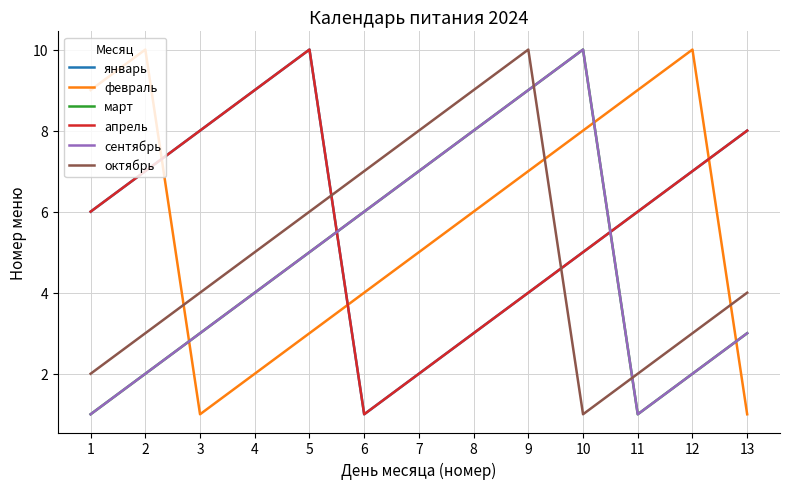

What is the average value of the октябрь series?

5